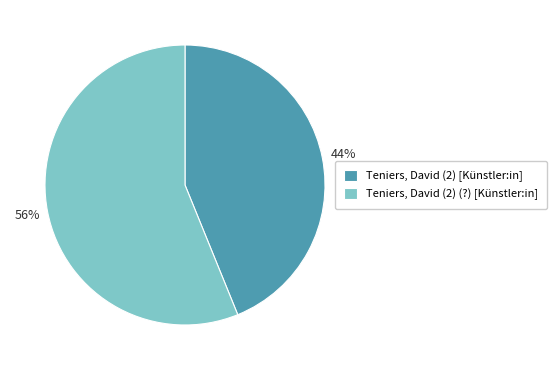

Approximately how many times larger is the value at Teniers, David (2) [Künstler:in] compared to Teniers, David (2) (?) [Künstler:in]?

0.8